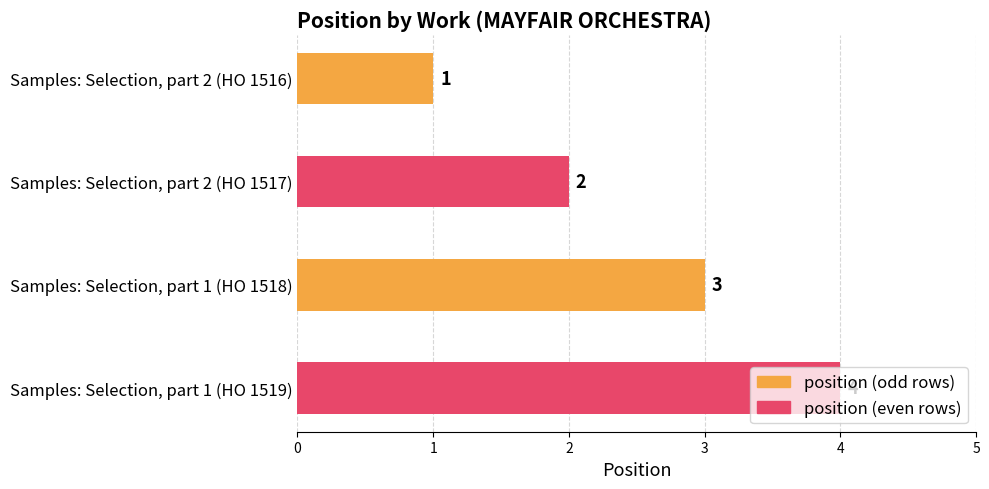

What is the difference between the maximum and minimum values?

3